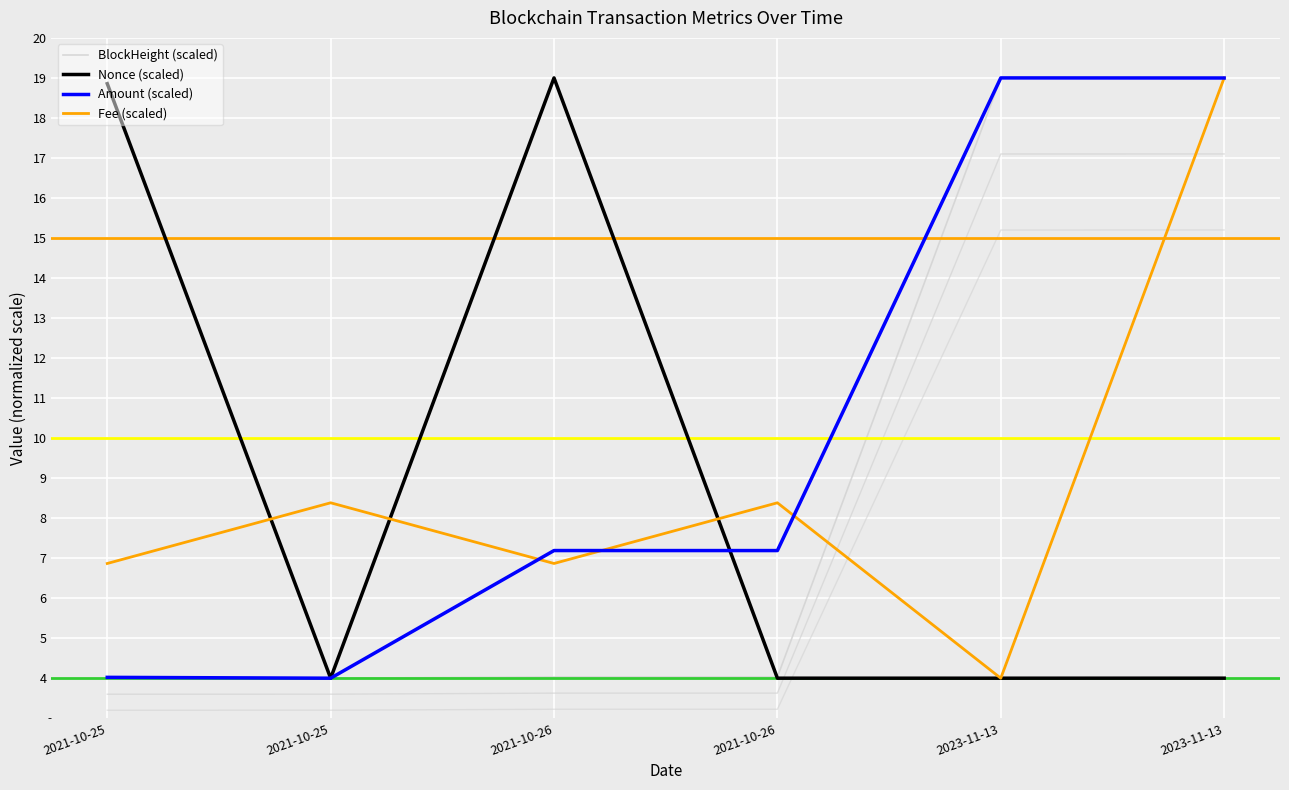

What is the lowest value of the Nonce (scaled) series?

4.0